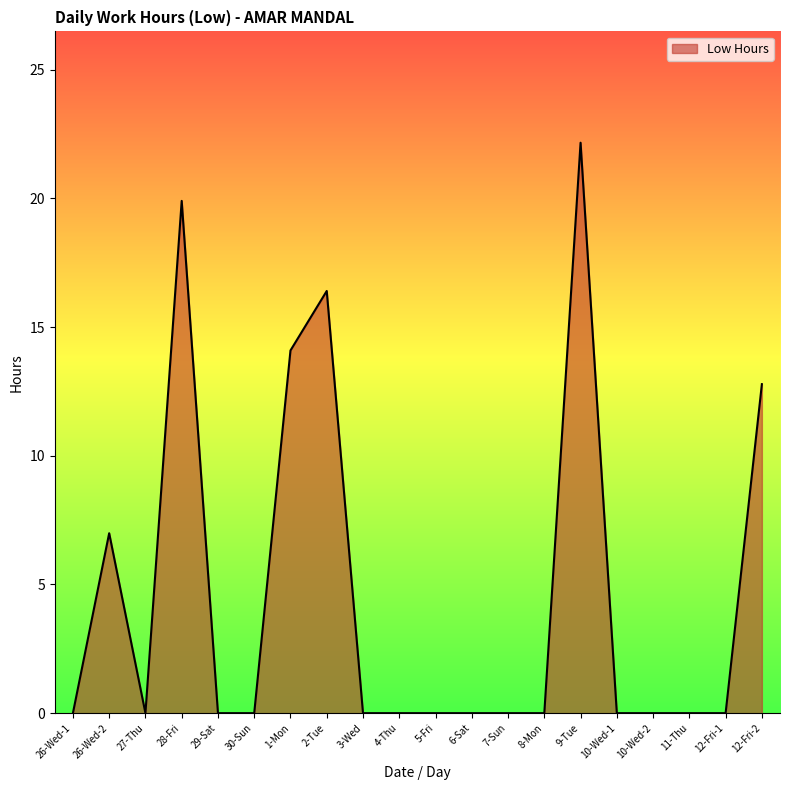

Is it true that the value at 28-Fri is 35.4?

False